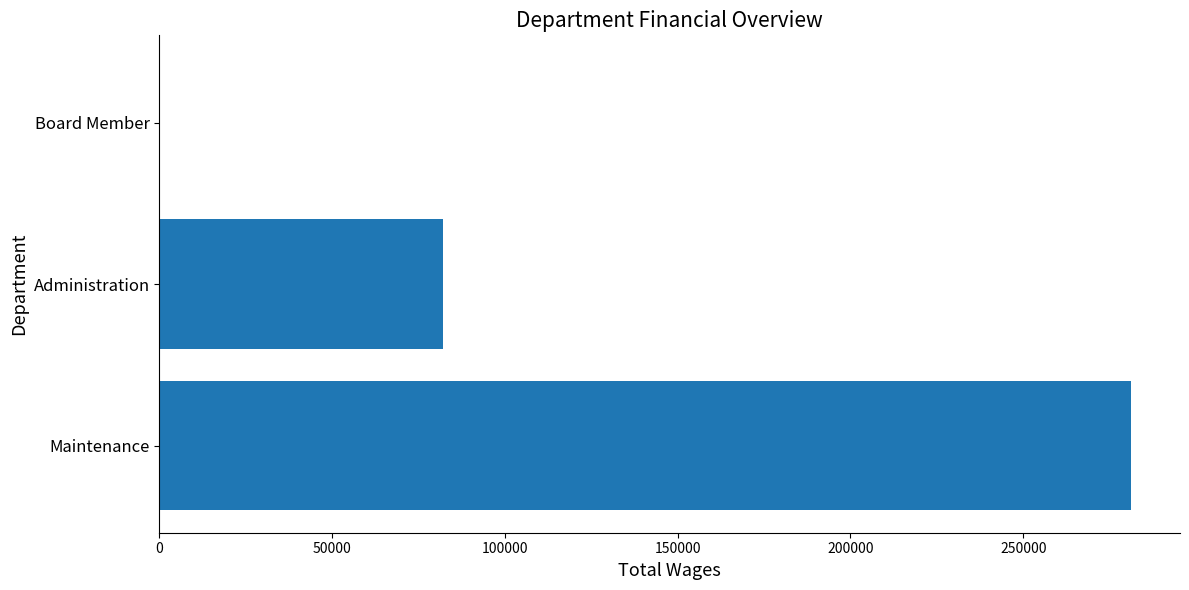

Does the chart contain stacked bars?

No